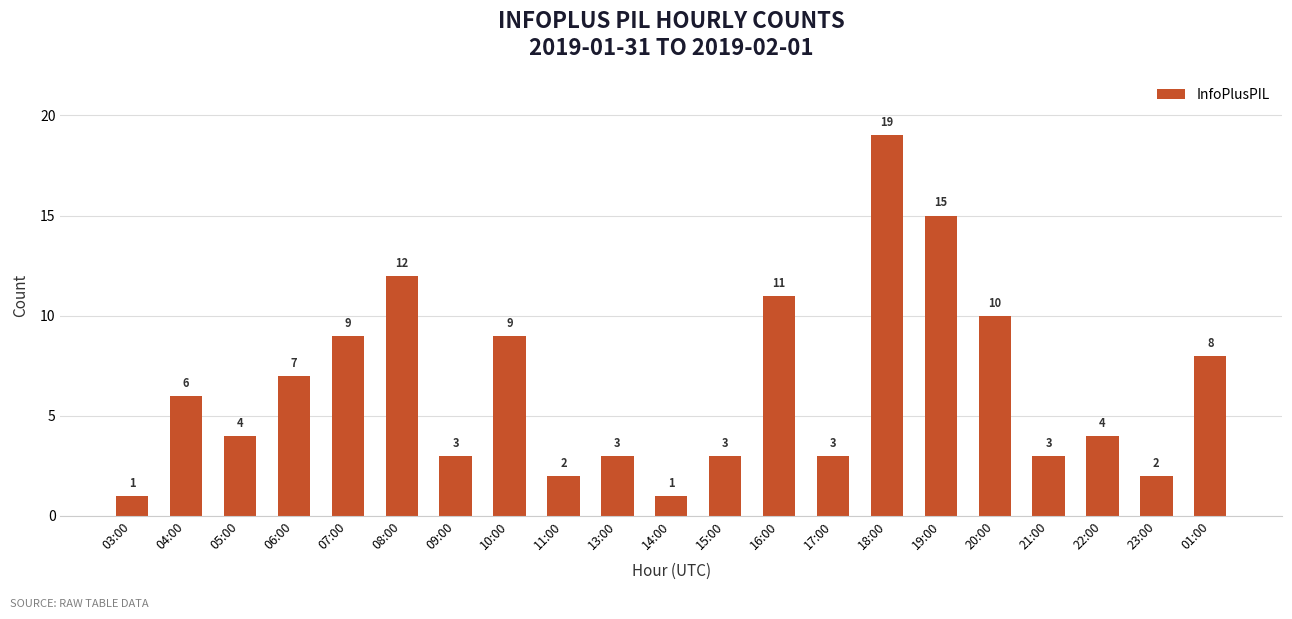

At which category does the chart reach its peak across all series?

18:00